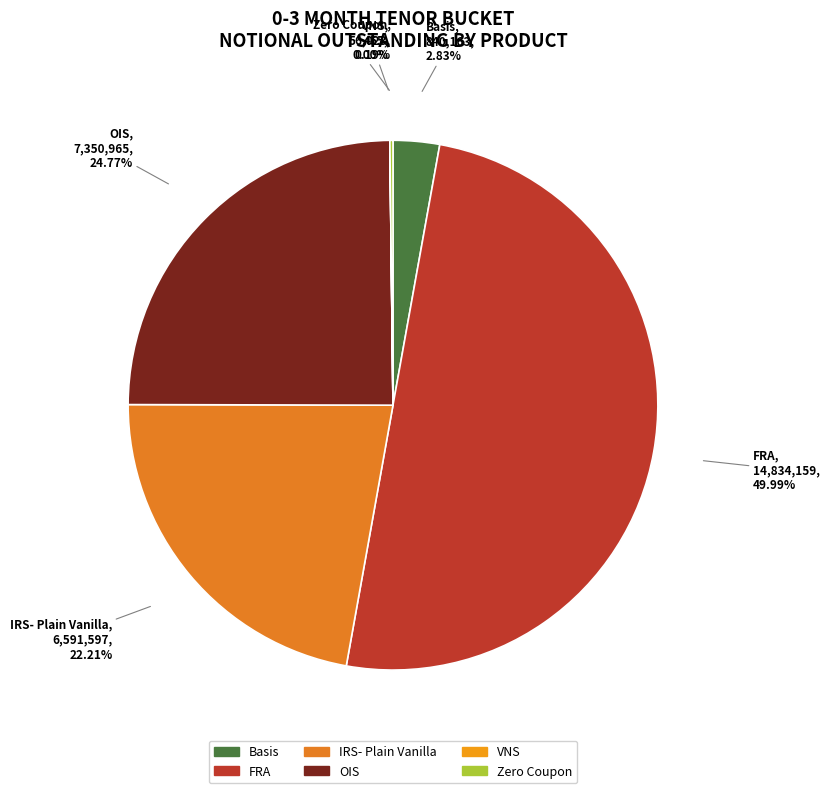

Do OIS and FRA together represent more than half of the pie?

Yes